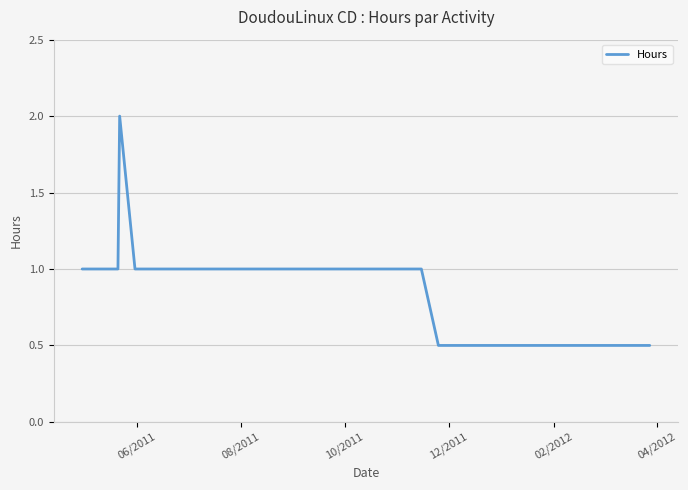

True or false: there are more than 2 points higher than both neighbors.

False